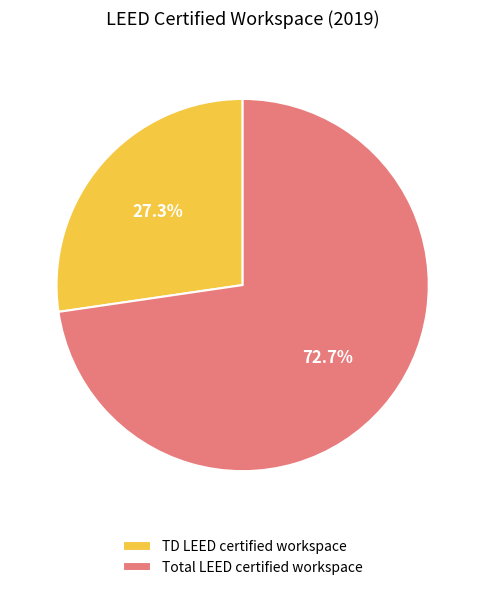

Rank the categories by value from lowest to highest.

TD LEED certified workspace, Total LEED certified workspace